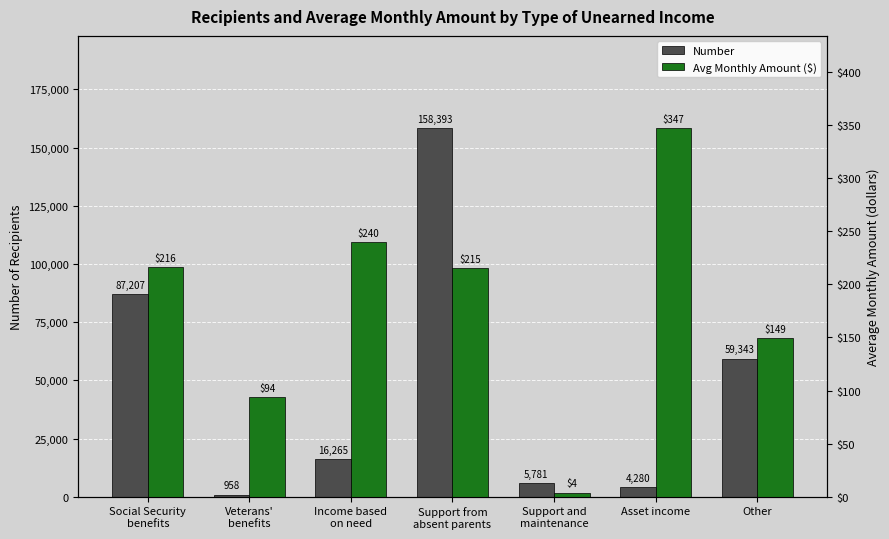

How many bars are there in each group?

2